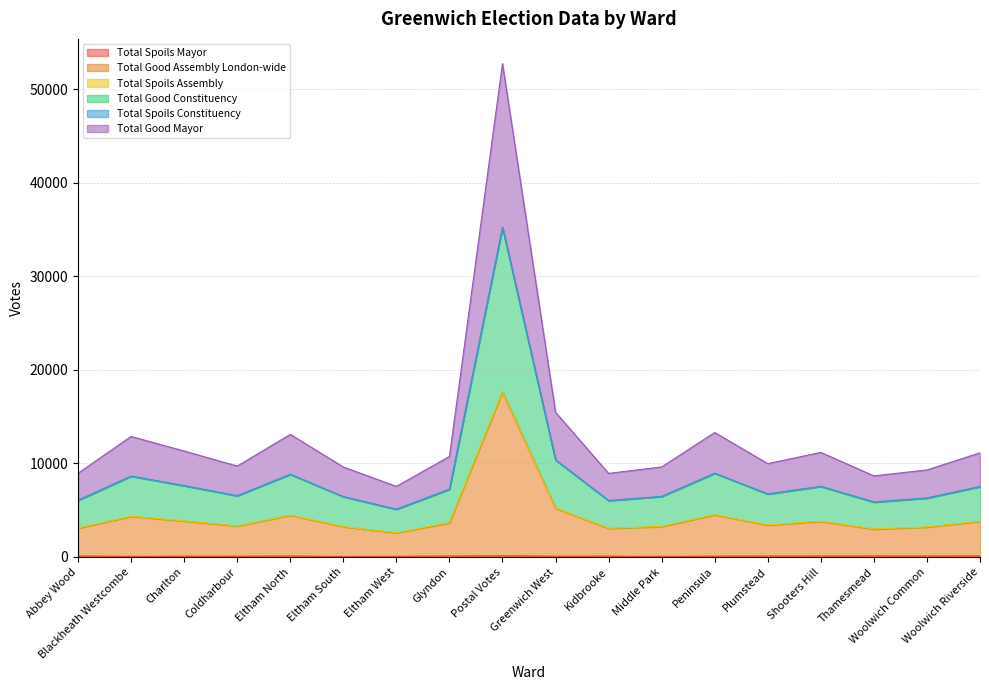

Where is the first local maximum for Total Good Constituency?

Blackheath Westcombe